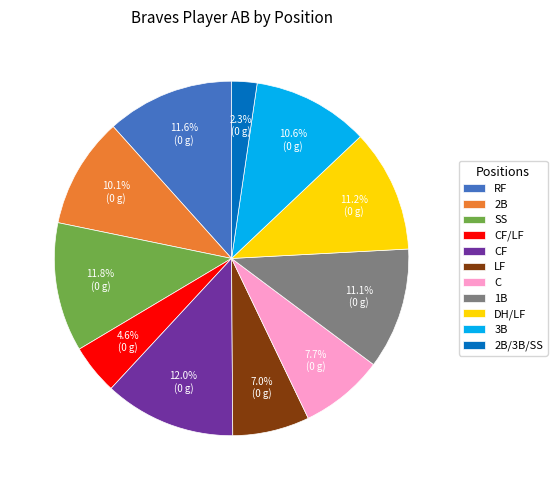

Count the number of slices in the pie.

11